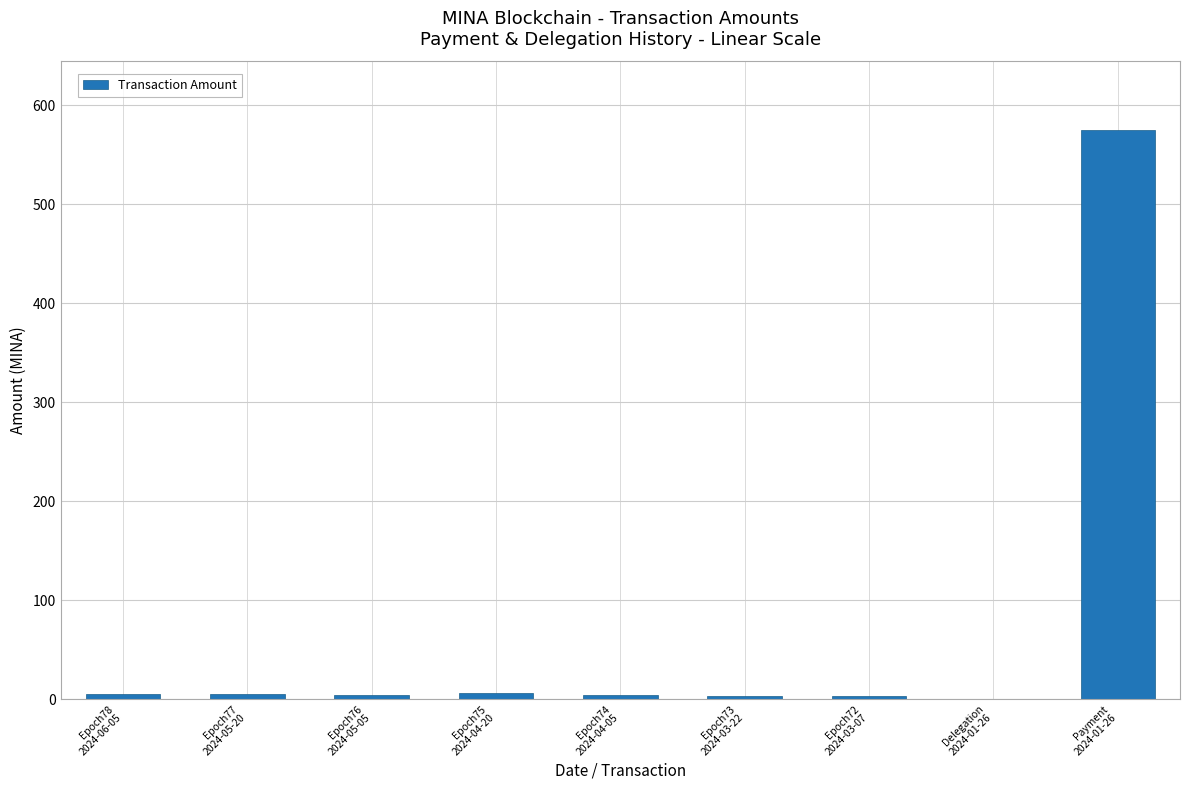

How many series are shown in this chart?

1